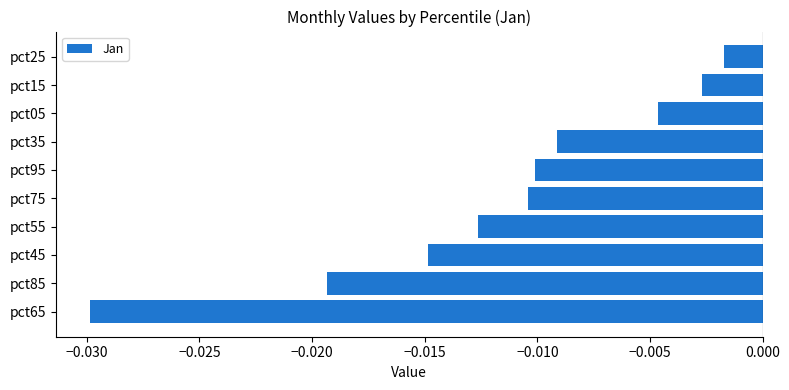

At which category does the chart reach its minimum across all series?

pct65